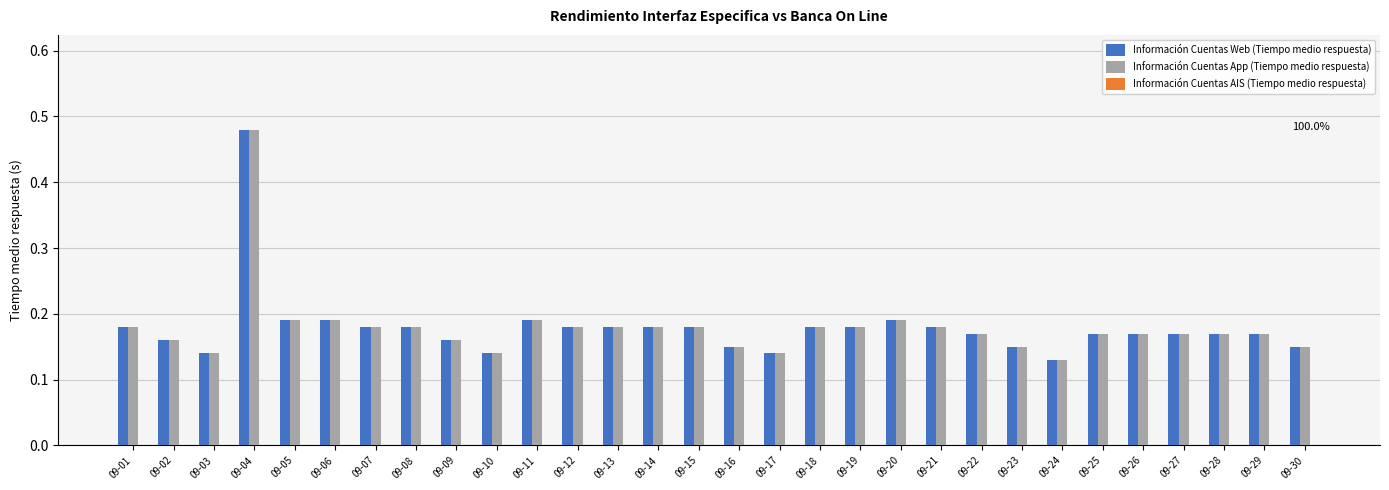

What is the sum of all Información Cuentas App (Tiempo medio respuesta) values?

5.4